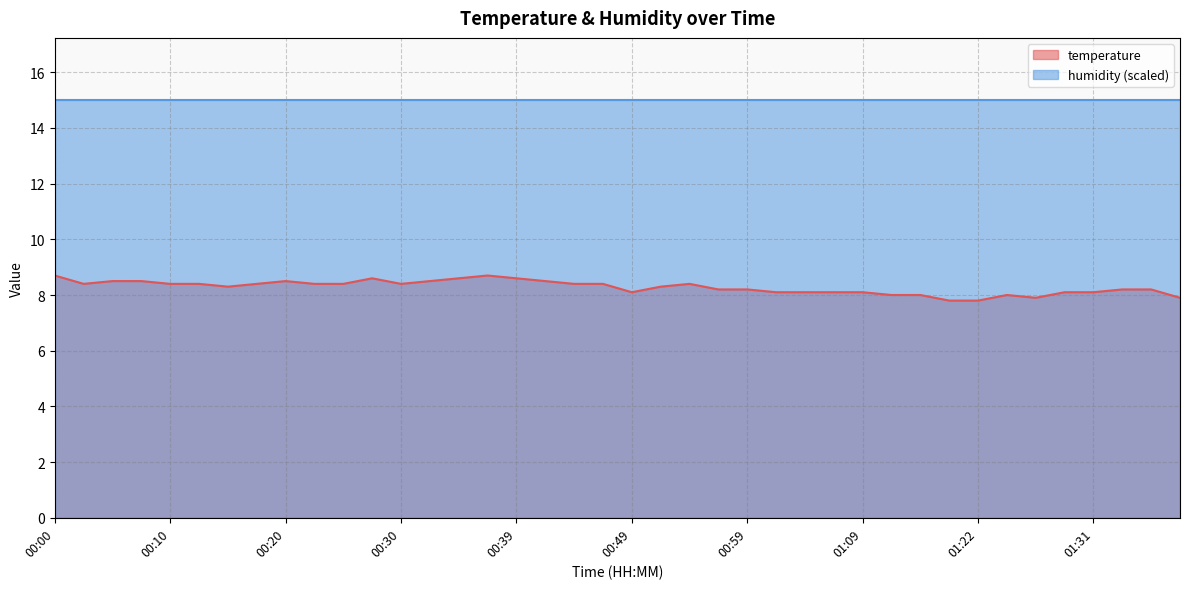

What is the minimum value shown in the chart?

7.8